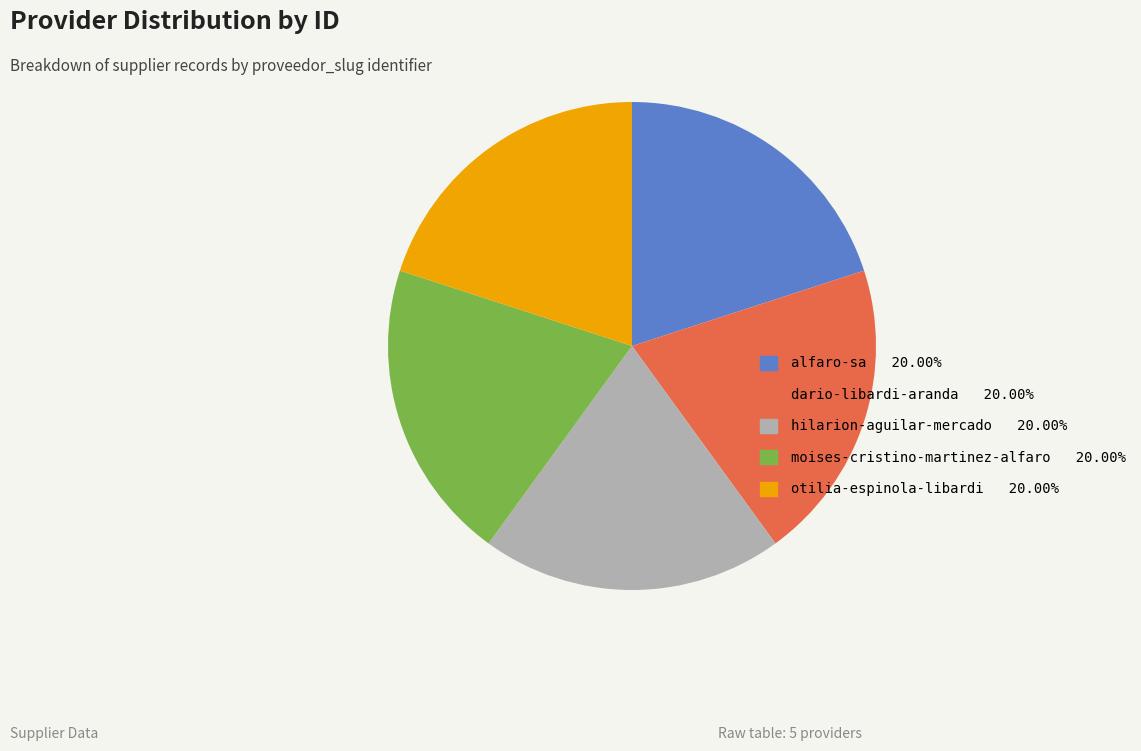

Does otilia-espinola-libardi 20.00% account for over 50% of the chart?

No